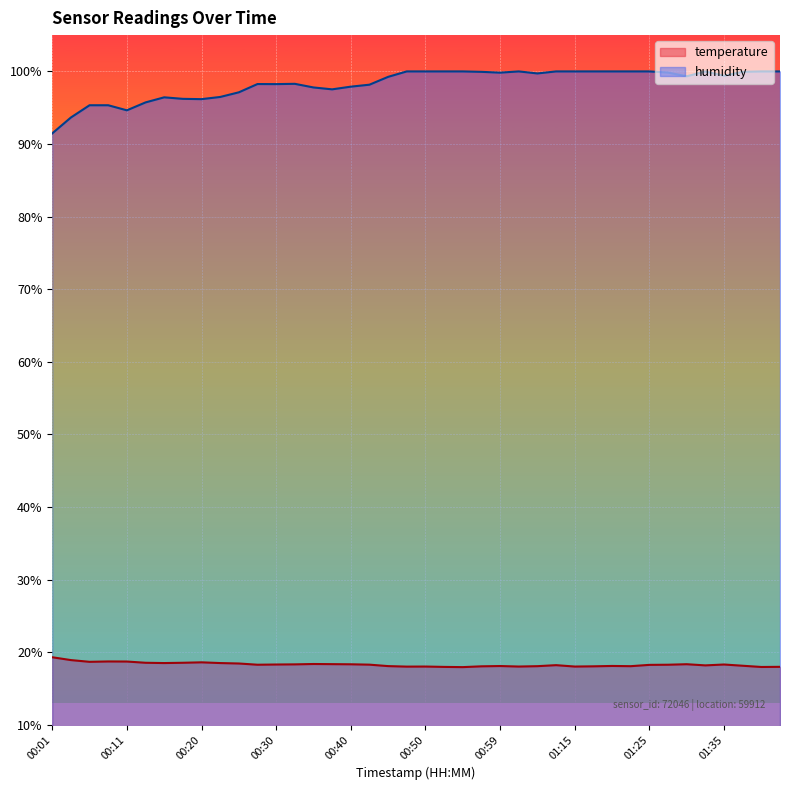

Between 00:35 and 00:11, which is larger?

00:11